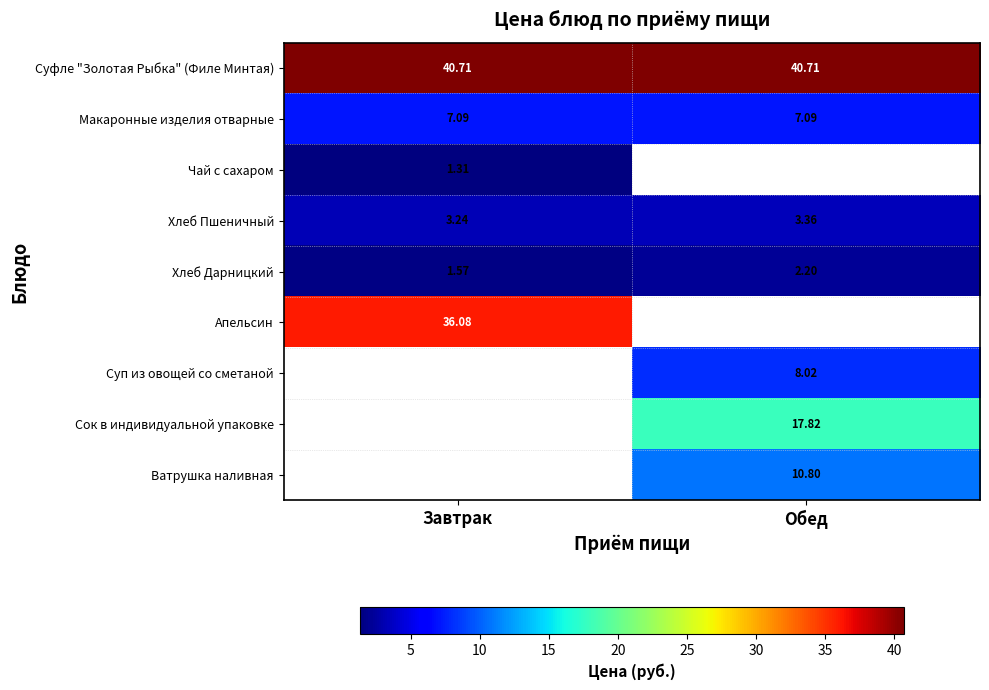

Which has a higher value, Завтрак or Обед?

Завтрак